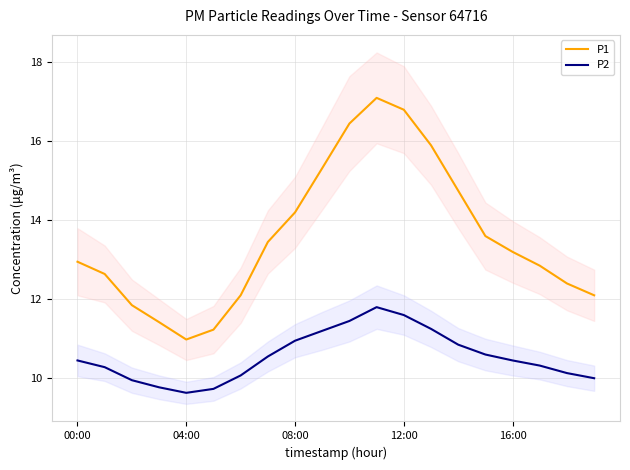

True or false: P1 and P2 intersect in this chart.

False